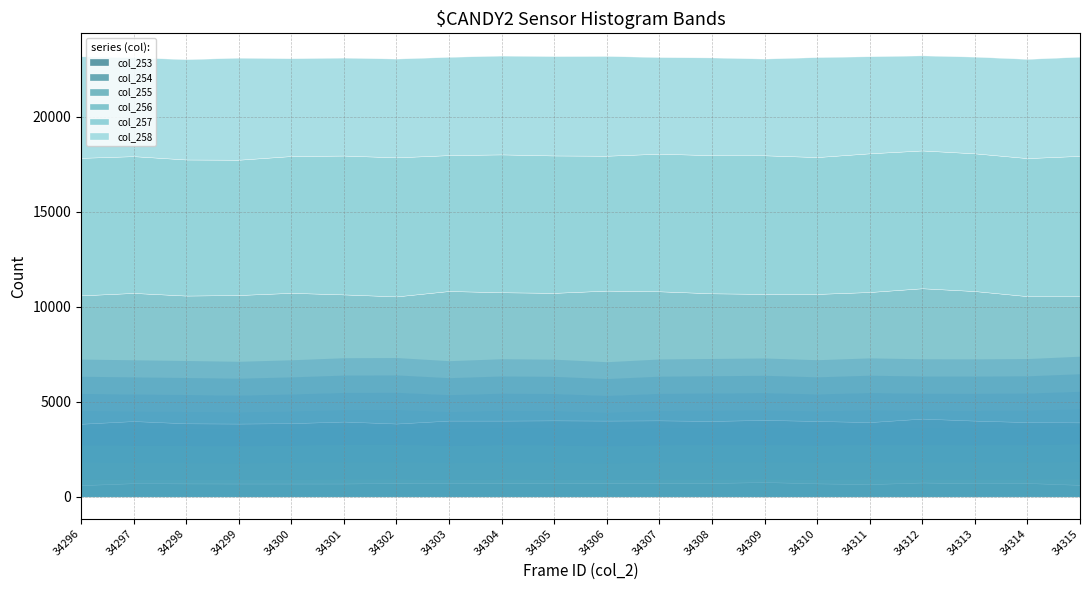

What is the minimum value shown in the chart?

1